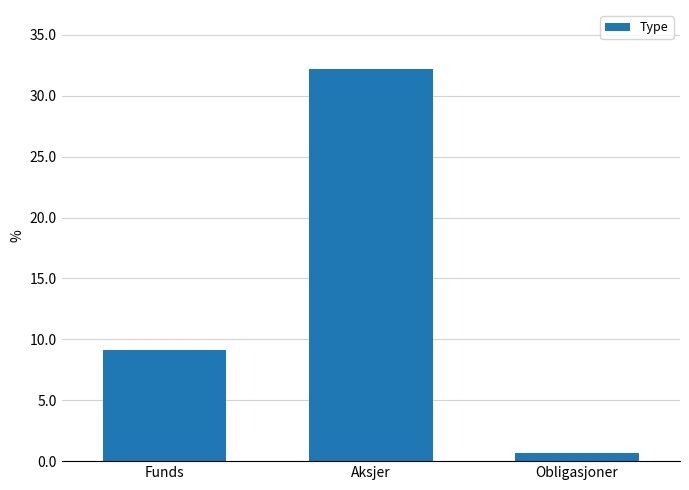

The value at Obligasjoner is 0.7. True or false?

True